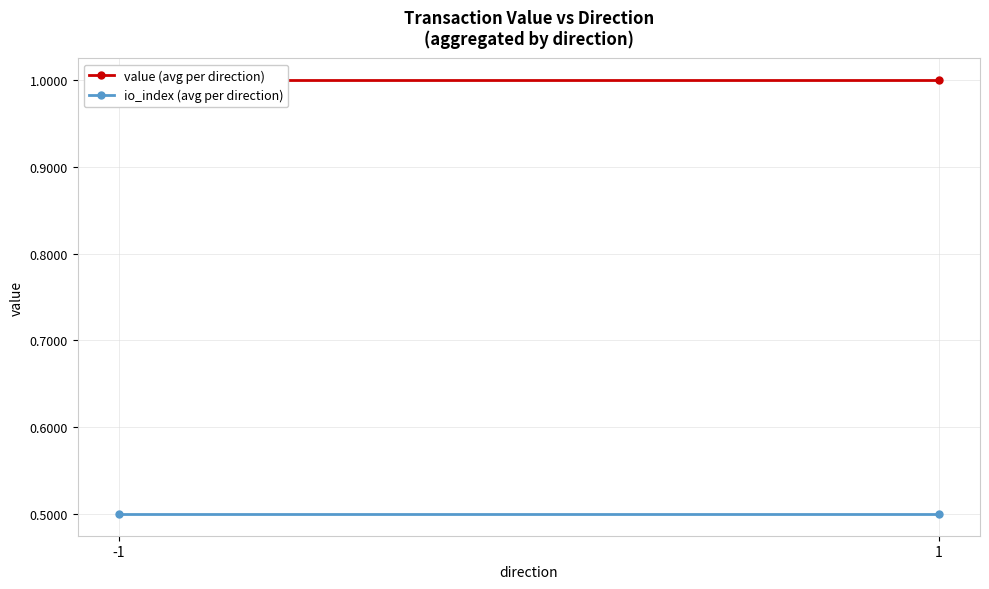

Rank the categories by value (avg per direction) value from highest to lowest.

-1, 1